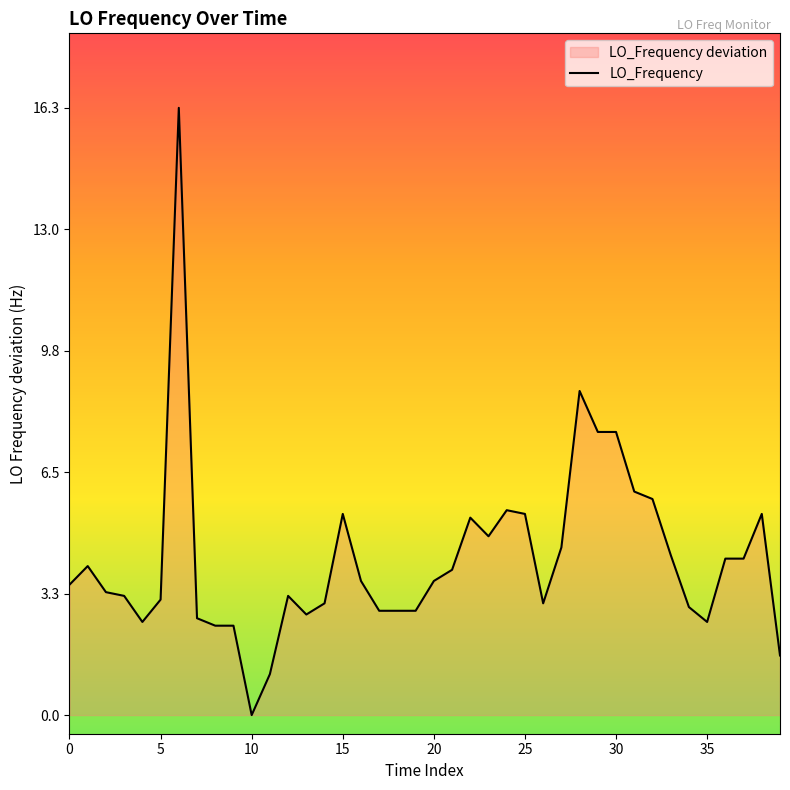

The value at 19 is 3.8. True or false?

False